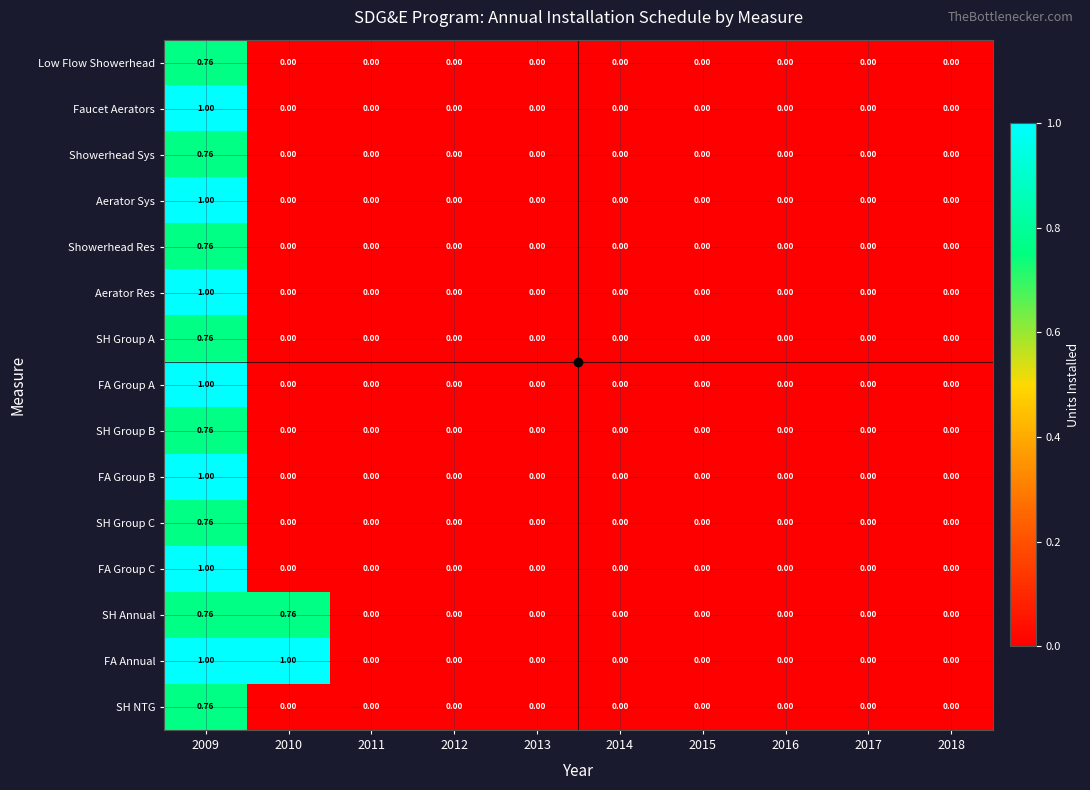

Which series has the largest total across all categories?

FA Annual